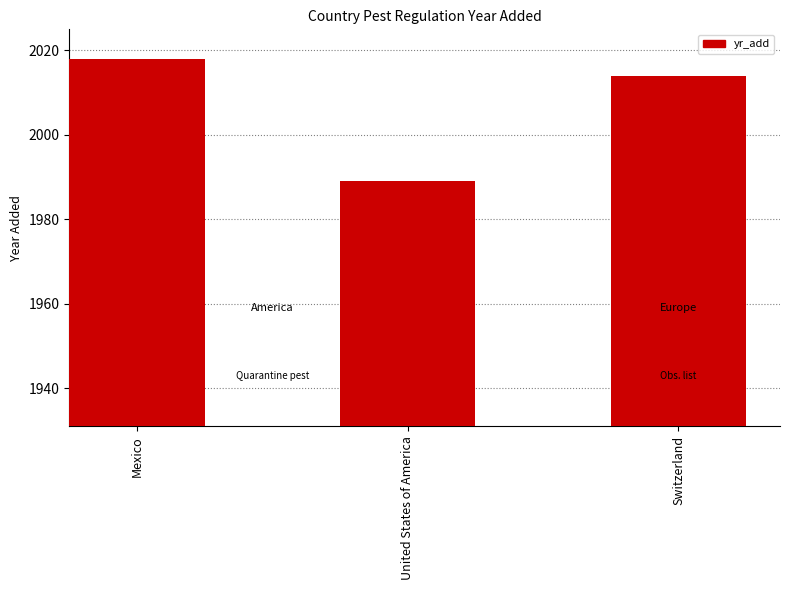

What position from the left is United States of America?

2